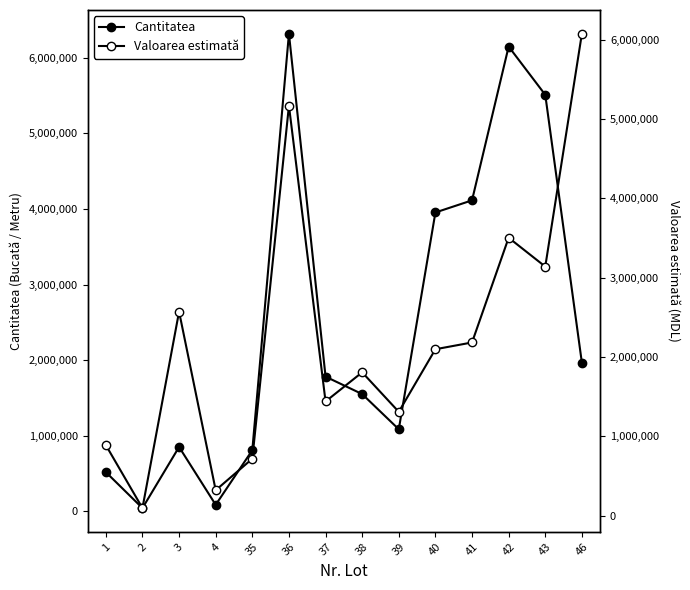

Does the chart have visible grid lines?

No